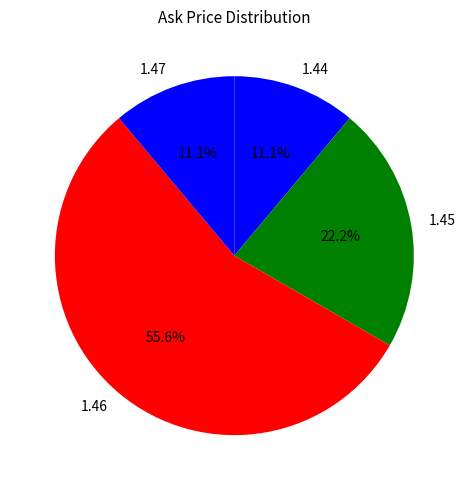

How many segments does this pie chart have?

4